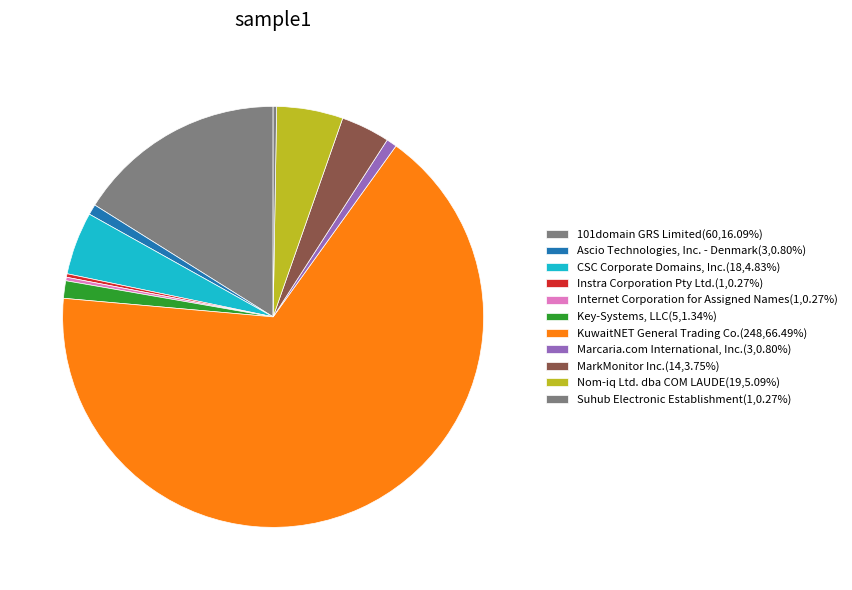

Count the number of slices in the pie.

11